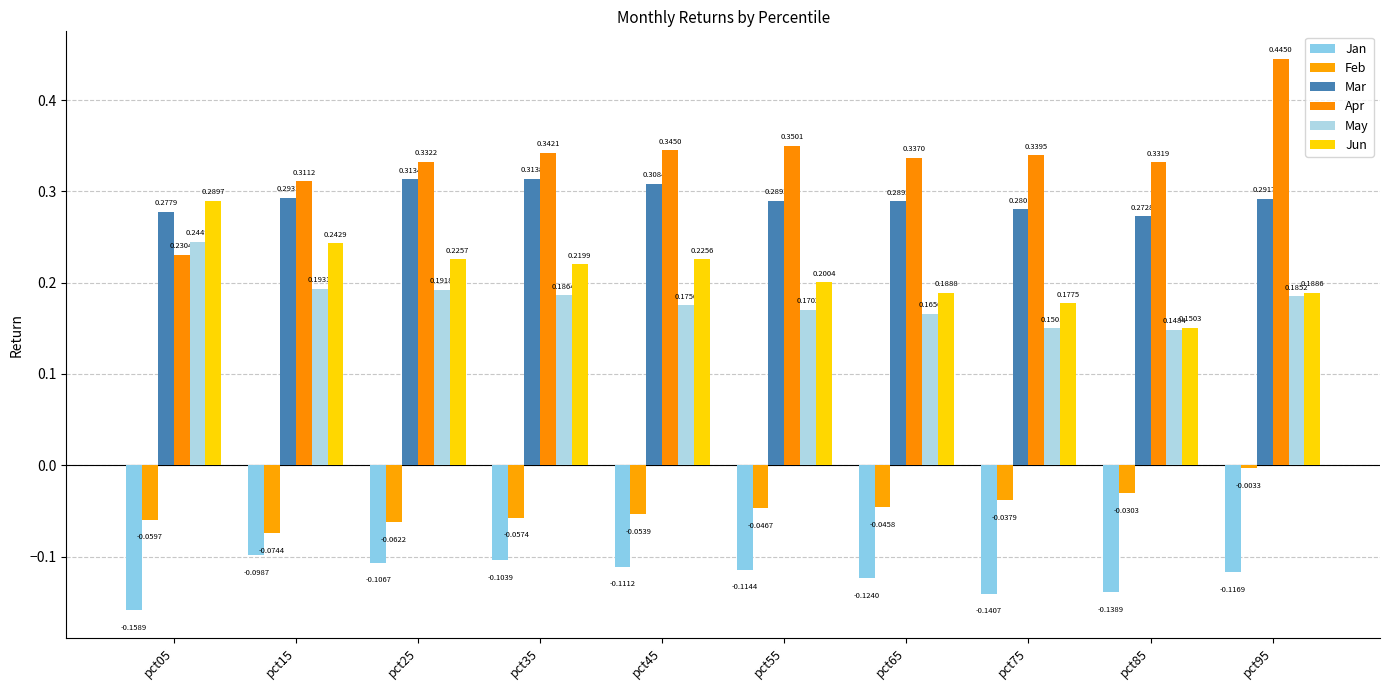

The Feb series shows -0.1 at pct05. True or false?

False